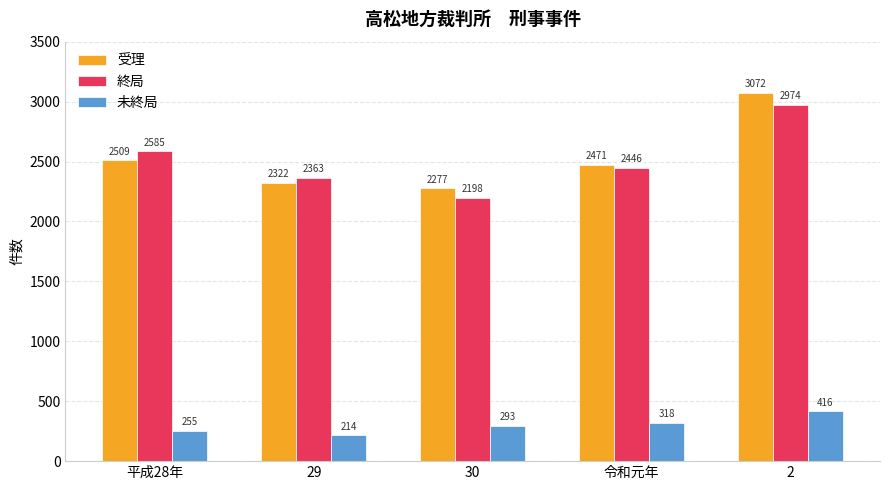

Reading left to right, what are all the values shown in this chart?

受理: 平成28年=2509	29=2322	30=2277	令和元年=2471	2=3072
終局: 平成28年=2585	29=2363	30=2198	令和元年=2446	2=2974
未終局: 平成28年=255	29=214	30=293	令和元年=318	2=416